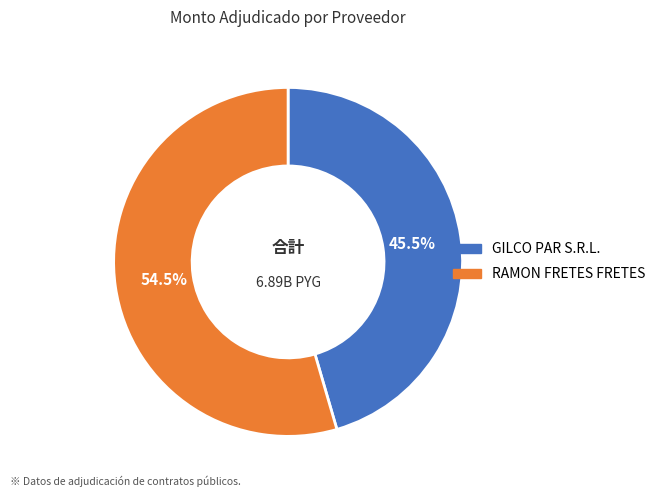

Is GILCO PAR S.R.L. the majority of the pie?

No